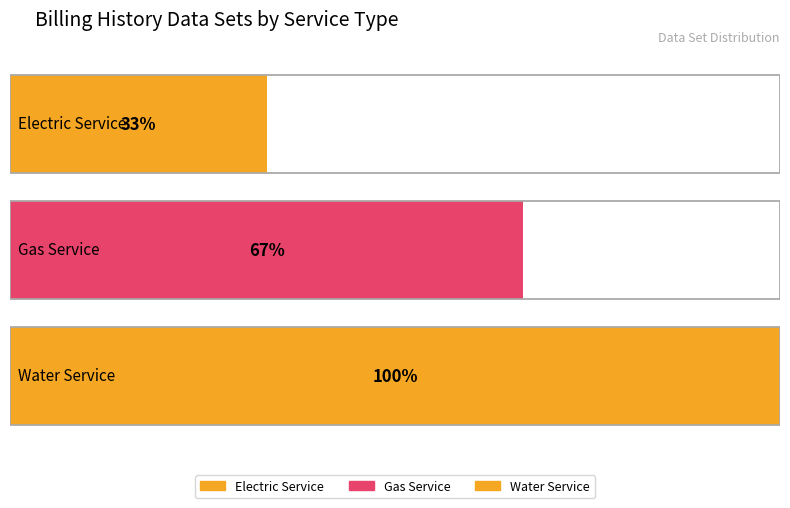

Which category has the lowest value across all series?

Electric Service